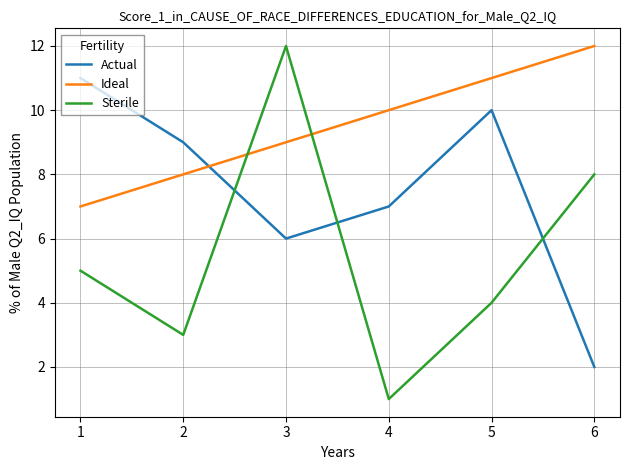

At which category is the sum across all series the highest?

3